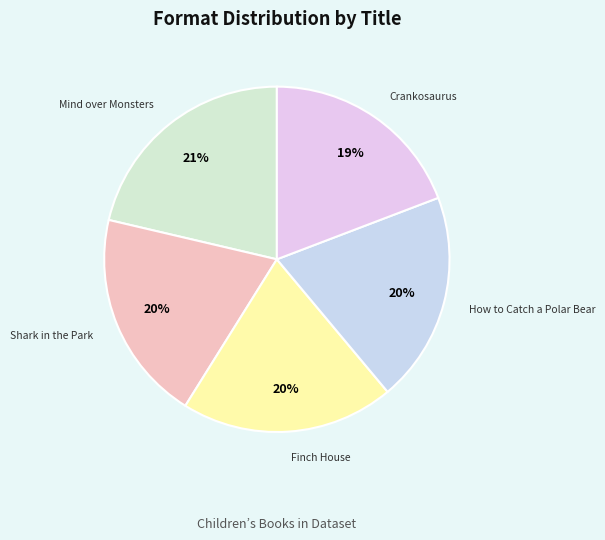

What is the smallest slice in the pie chart?

Crankosaurus